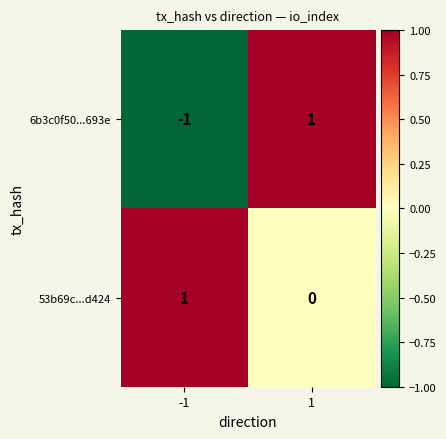

The value of 53b69c...d424 at -1 is 2. True or false?

False